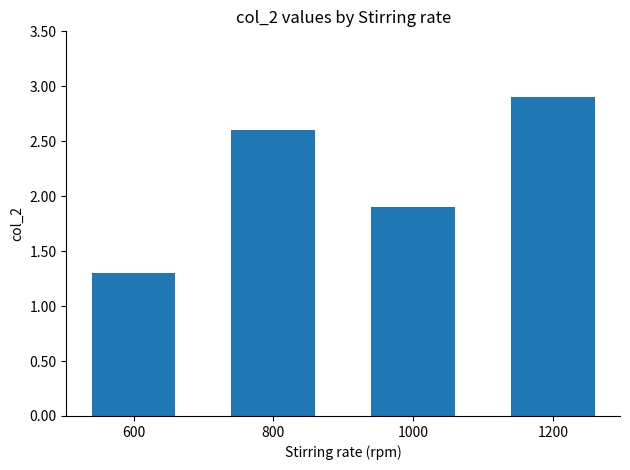

List the labels in order of value, smallest first.

600, 1000, 800, 1200